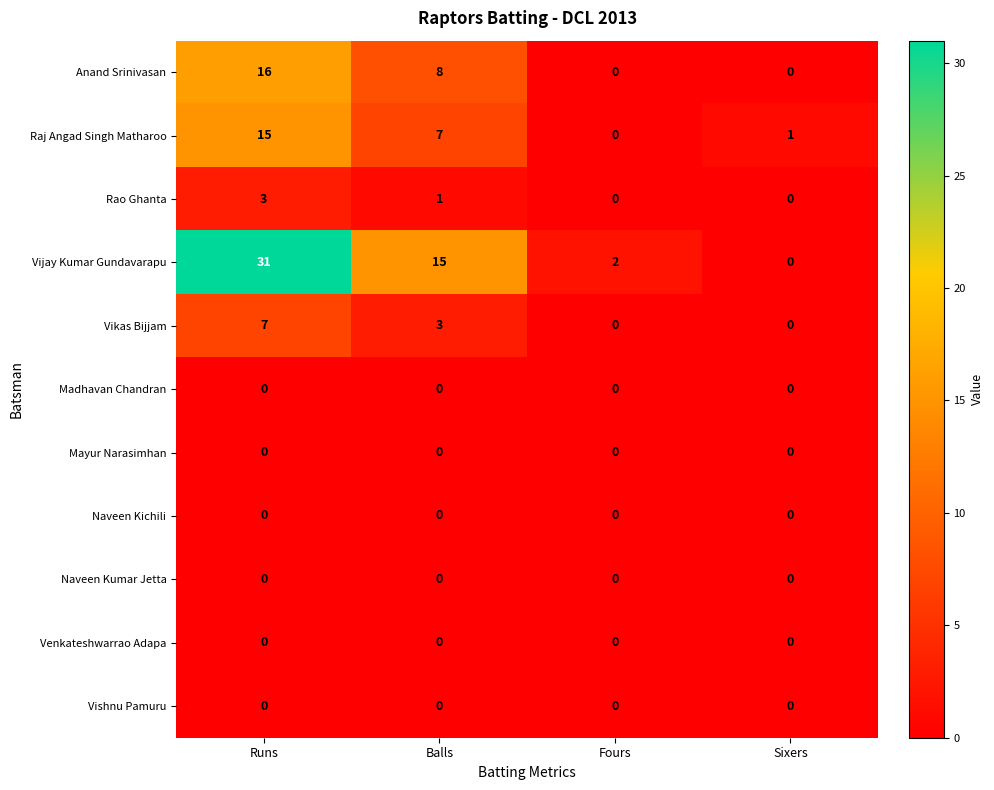

Between Balls and Sixers, which series saw the biggest shift?

Vijay Kumar Gundavarapu